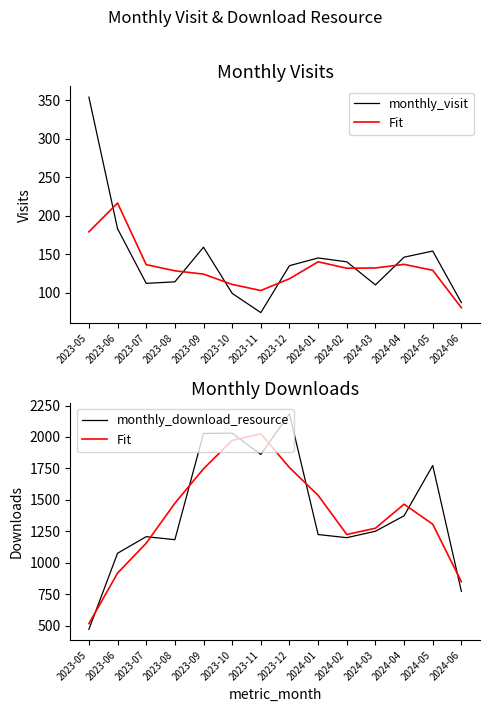

What is the label of the 2nd point from the right?

2024-05